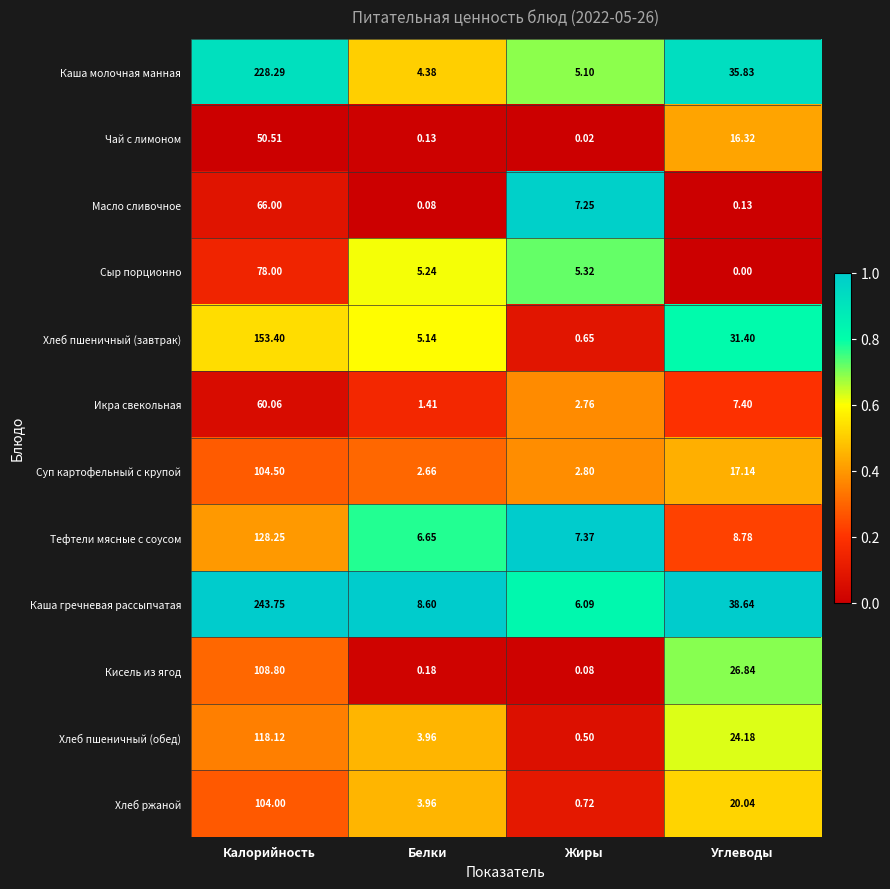

List the series in order of their peak value, highest first.

Каша гречневая рассыпчатая, Каша молочная манная, Хлеб пшеничный (завтрак), Тефтели мясные с соусом, Хлеб пшеничный (обед), Кисель из ягод, Суп картофельный с крупой, Хлеб ржаной, Сыр порционно, Масло сливочное, Икра свекольная, Чай с лимоном